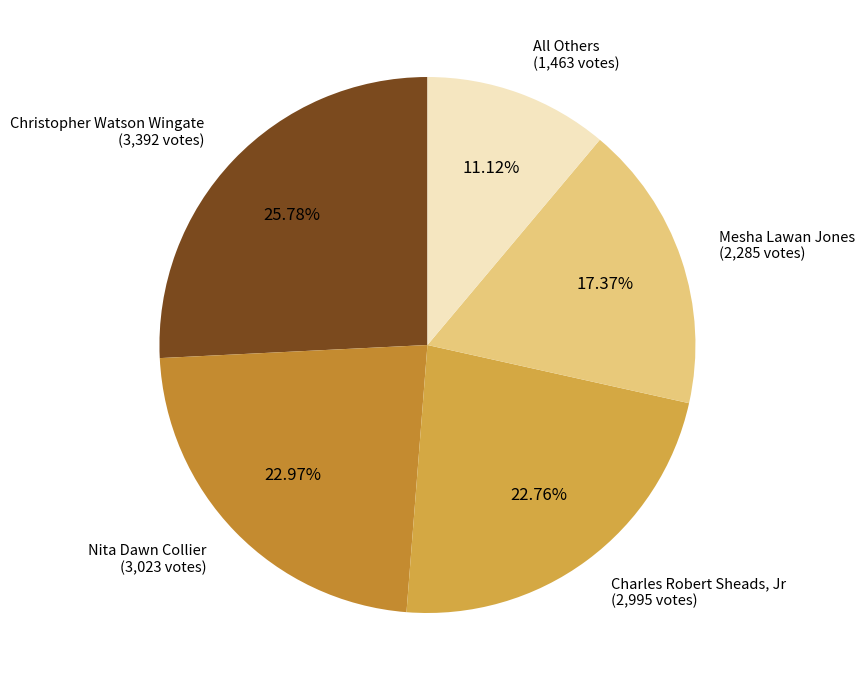

How many segments does this pie chart have?

5